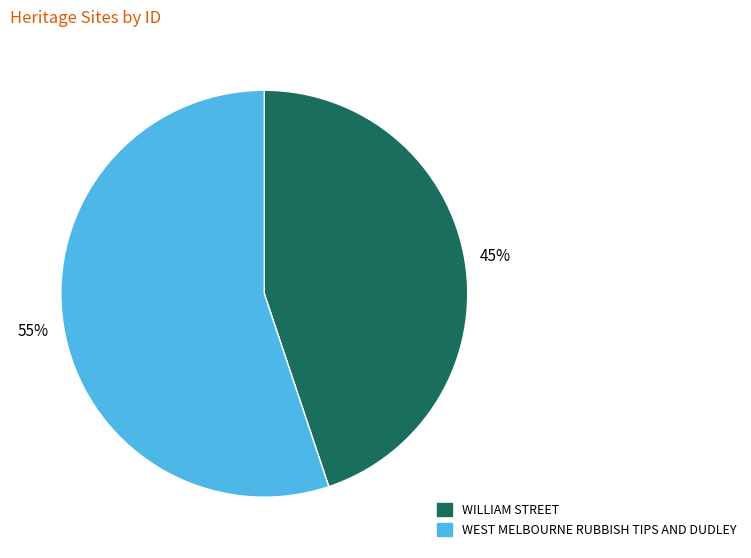

To the nearest percent, what is the difference between the largest and smallest slice percentages?

10%